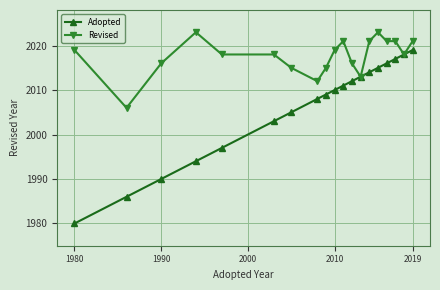

True or false: Revised has more than 0 interior local peaks.

True